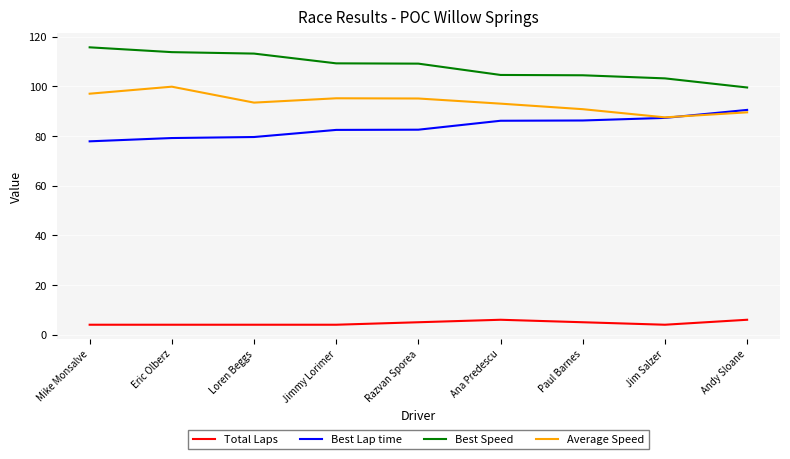

What position from the right is Eric Olberz?

8